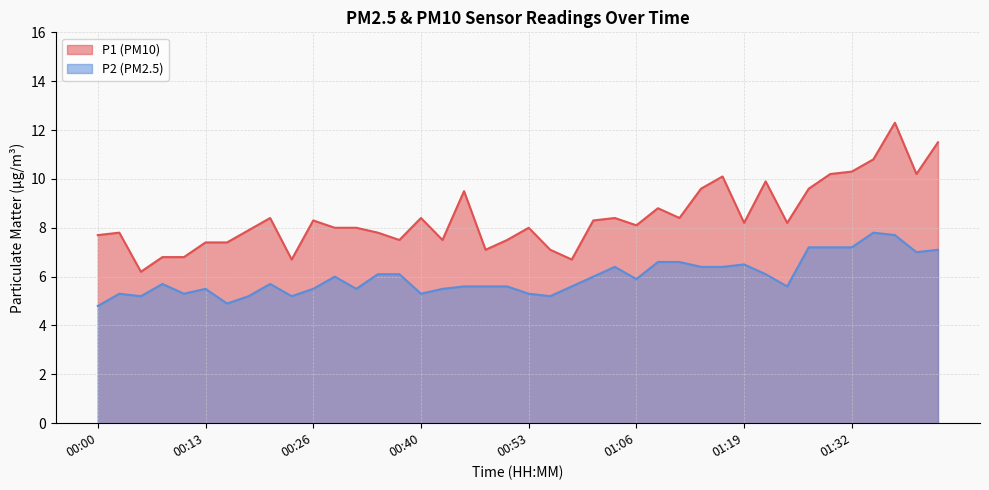

Reading left to right, extract all data points from this chart.

P1: 7.7	7.8	6.2	6.8	6.8	7.4	7.4	7.9	8.4	6.7	8.3	8.0	8.0	7.8	7.5	8.4	7.5	9.5	7.1	7.5	8.0	7.1	6.7	8.3	8.4	8.1	8.8	8.4	9.6	10.1	8.2	9.9	8.2	9.6	10.2	10.3	10.8	12.3	10.2	11.5
P2: 4.8	5.3	5.2	5.7	5.3	5.5	4.9	5.2	5.7	5.2	5.5	6.0	5.5	6.1	6.1	5.3	5.5	5.6	5.6	5.6	5.3	5.2	5.6	6.0	6.4	5.9	6.6	6.6	6.4	6.4	6.5	6.1	5.6	7.2	7.2	7.2	7.8	7.7	7.0	7.1